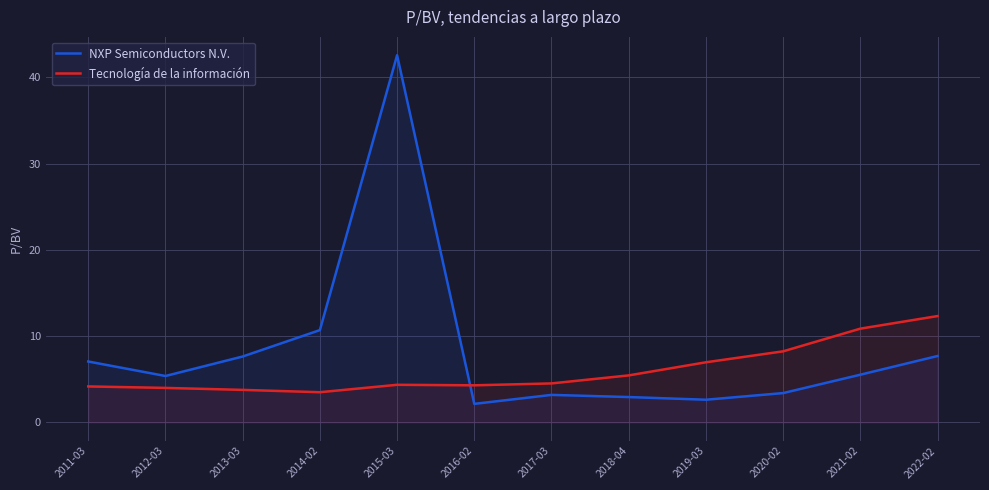

What is the total value across all series at 2018-04?

8.4